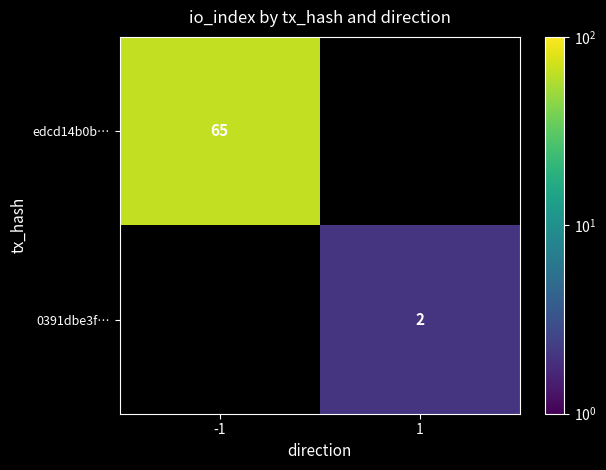

At which category does the chart reach its peak across all series?

-1